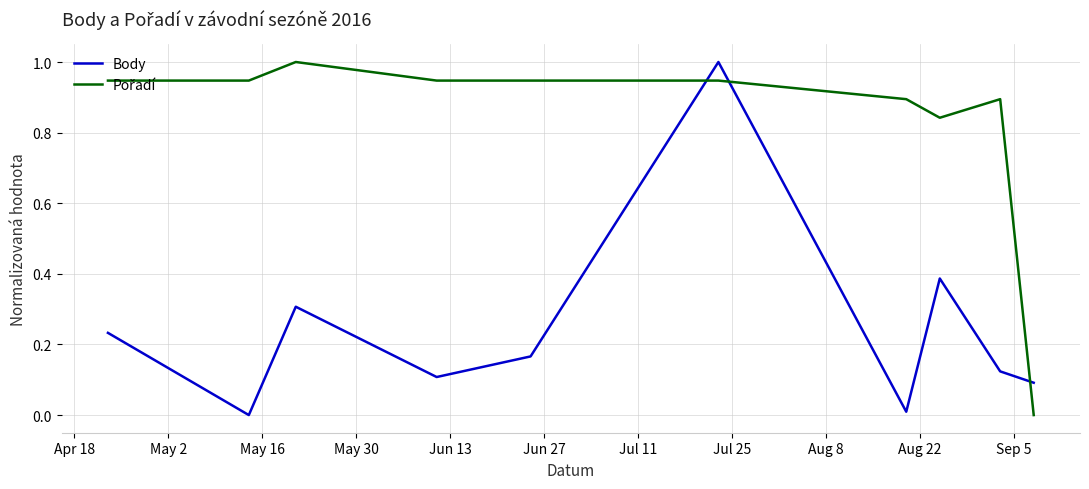

What is the difference between the maximum and minimum values in the Body series?

1.0